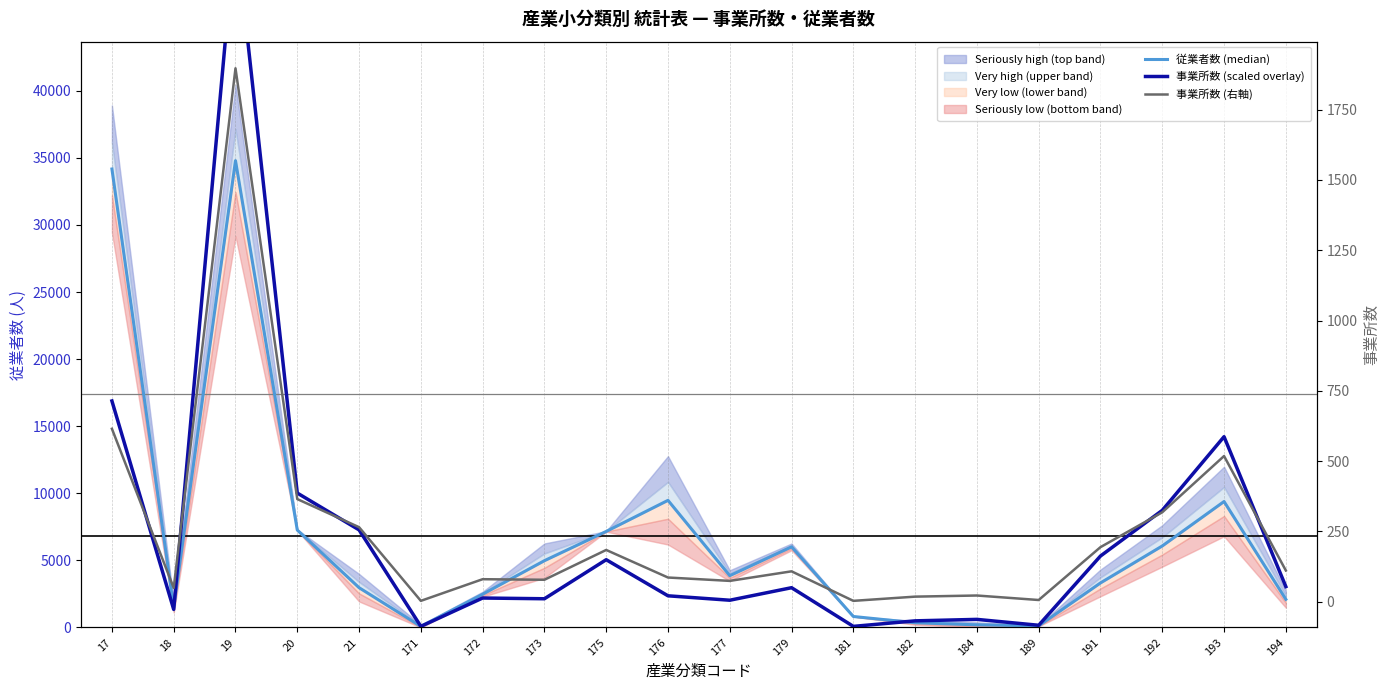

Reading right to left, extract all data points from this chart.

従業者数 (median): 194=2100.0	193=9387.0	192=6075.0	191=3320.0	189=122.0	184=197.0	182=351.0	181=819.0	179=6008.0	177=3861.0	176=9475.0	175=7158.0	173=4978.0	172=2478.0	171=80.0	21=2966.0	20=7261.0	19=34792.0	18=1489.0	17=34170.0
事業所数 (scaled overlay): 194=3047.0	193=14219.3	192=8729.2	191=5325.4	189=164.7	184=603.9	182=494.1	181=82.4	179=2964.6	177=2031.3	176=2360.7	175=5050.9	173=2141.1	172=2196.0	171=82.4	21=7274.3	20=10019.4	19=52073.3	18=1345.1	17=16882.0
事業所数 (右軸): 194=111.0	193=518.0	192=318.0	191=194.0	189=6.0	184=22.0	182=18.0	181=3.0	179=108.0	177=74.0	176=86.0	175=184.0	173=78.0	172=80.0	171=3.0	21=265.0	20=365.0	19=1897.0	18=49.0	17=615.0